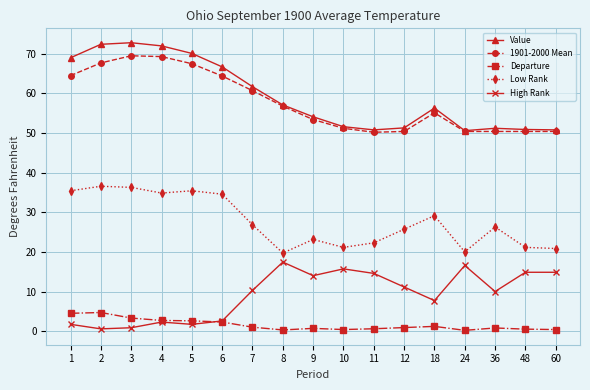

What is the total value across all series at 10?

140.1